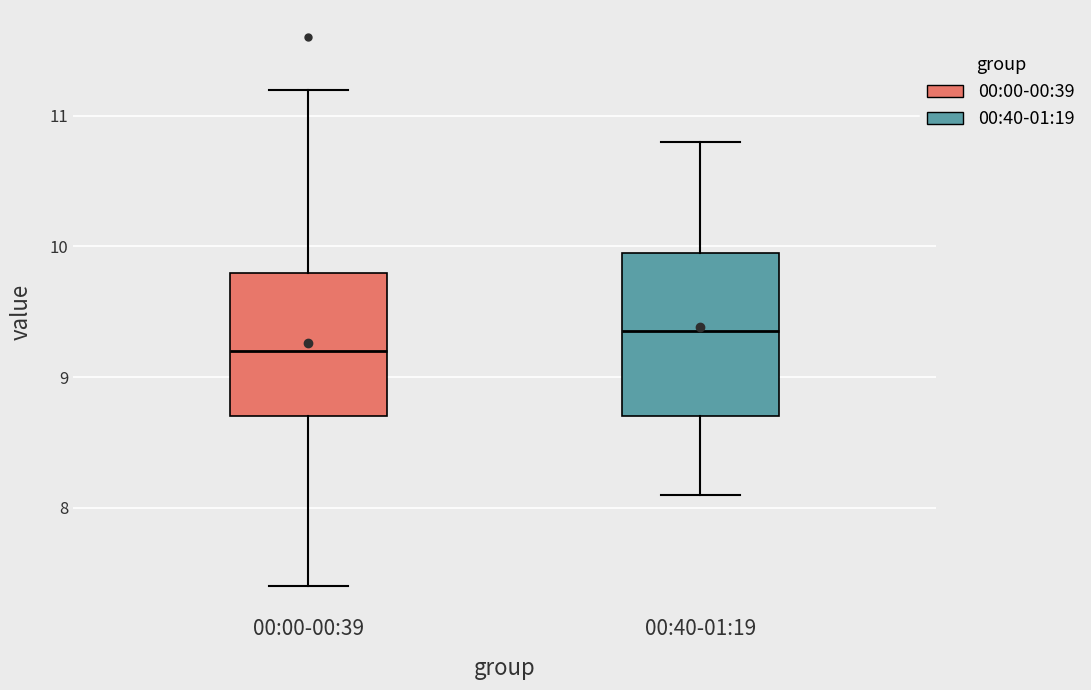

Where is the lower edge of the box for 00:40-01:19 on the y-axis? The values are not printed on the chart, so give them approximately, as read against the axis.

8.7